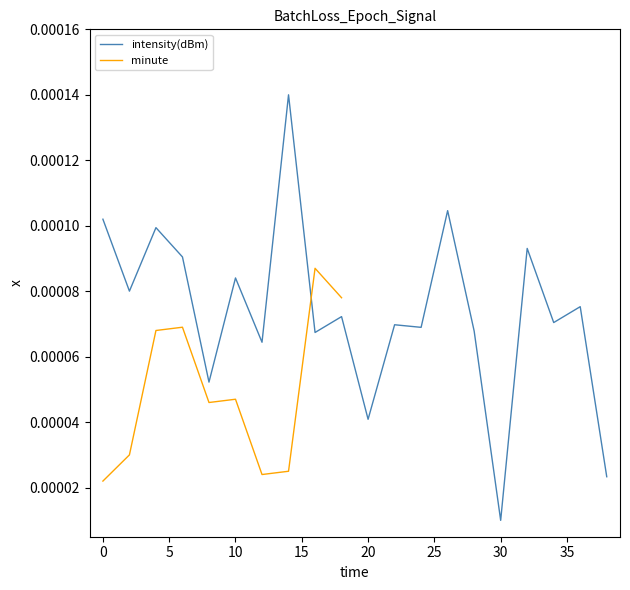

Does the chart have visible grid lines?

No